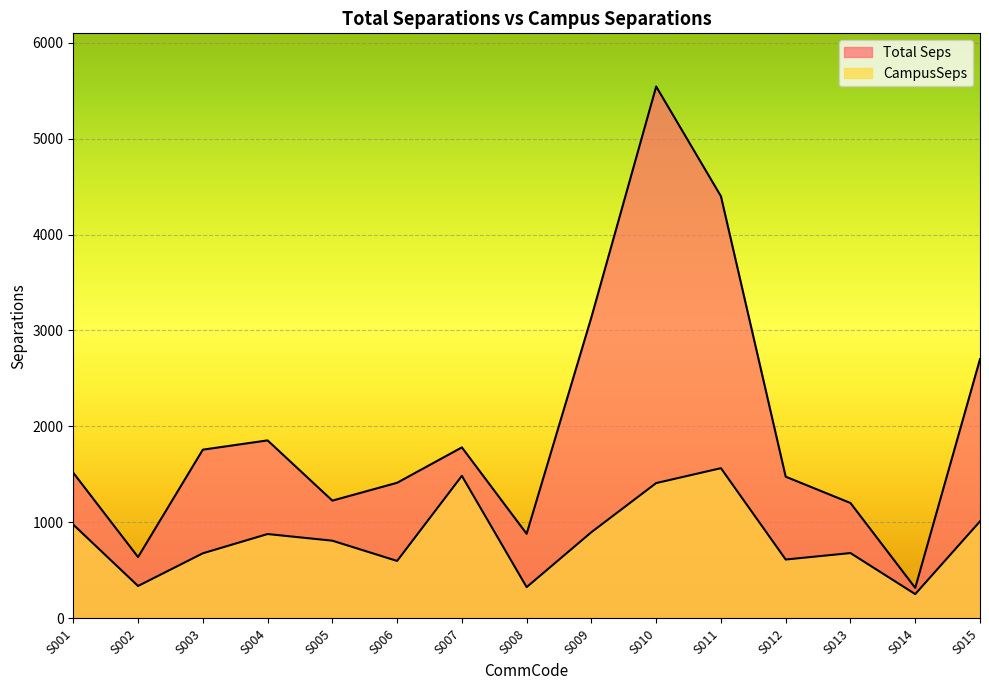

Reading left to right, extract all data points from this chart.

Total Seps: 1517.8	639.9	1758.4	1855.3	1227.7	1413.6	1782.3	882.1	3138.2	5541.6	4398.6	1477.0	1203.0	318.6	2701.6
CampusSeps: 977.8	338.2	678.8	879.5	810.3	599.3	1485.7	326.3	898.8	1410.5	1565.6	614.0	681.3	253.7	1011.6